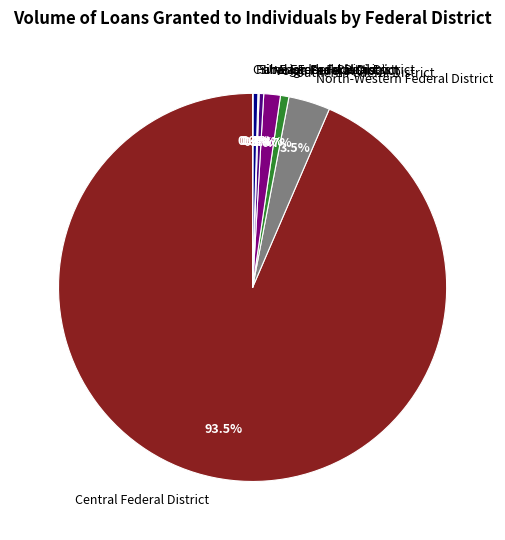

Which slice is the largest?

Central Federal District